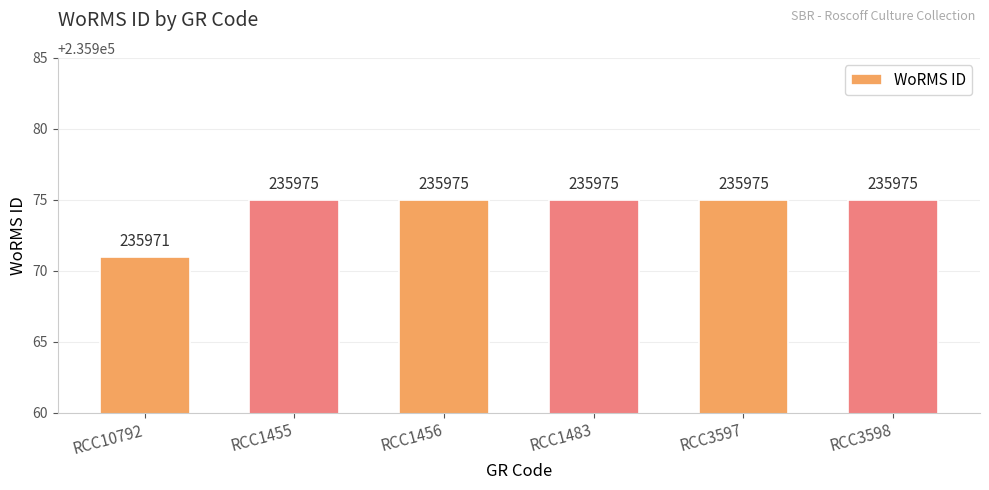

How many series are shown in this chart?

1